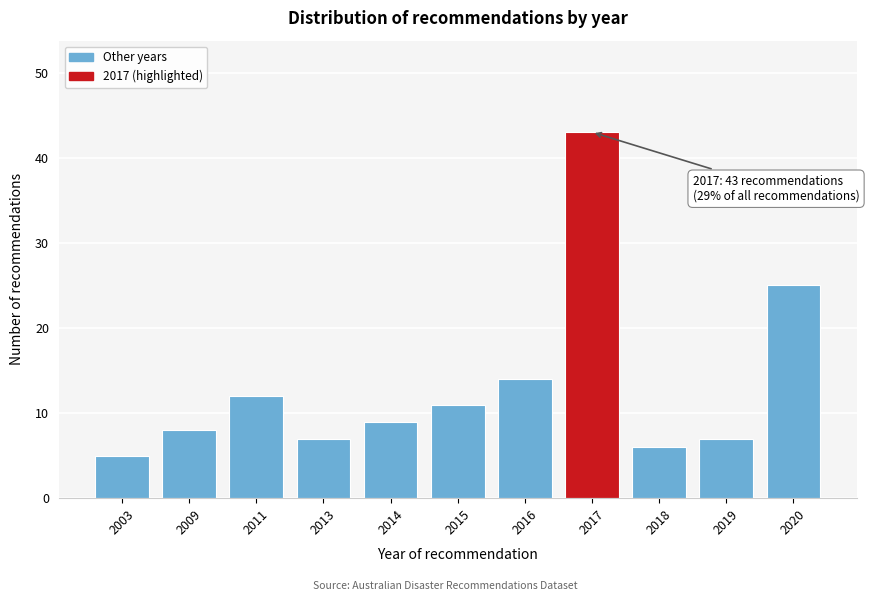

Reading left to right, what are all the values shown in this chart?

5	8	12	7	9	11	14	43	6	7	25